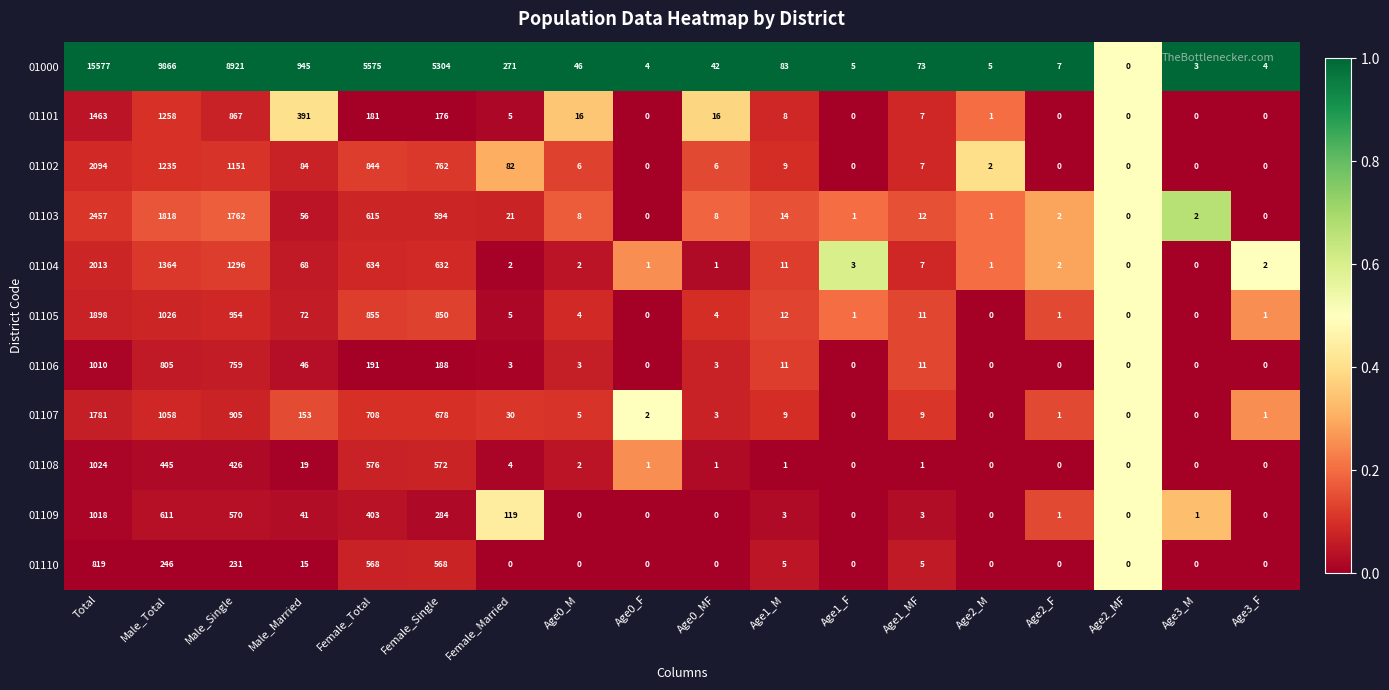

At which label is 01103 closest to 1228?

Male_Single